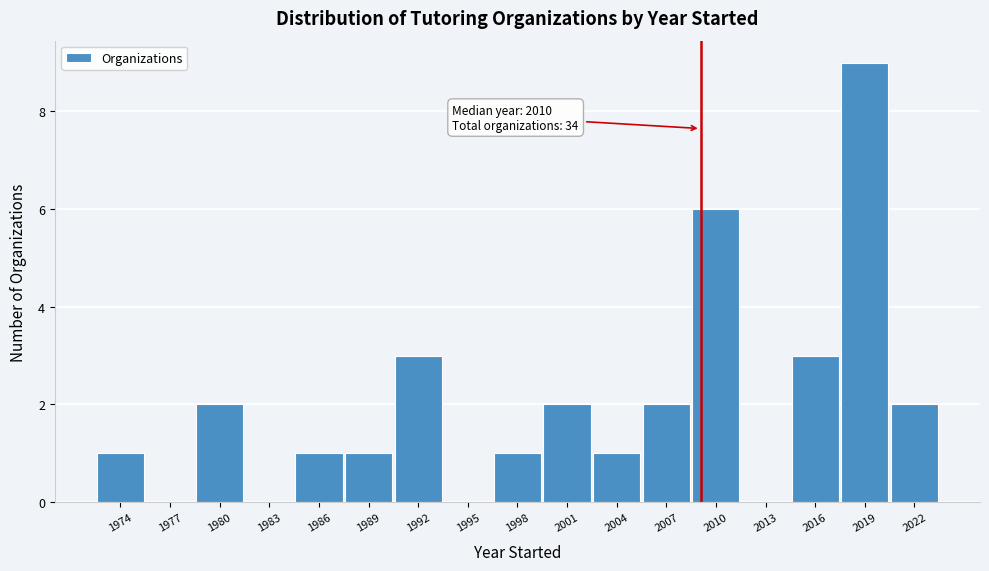

Reading left to right, extract all data points from this chart.

1974=1	1977=0	1980=2	1983=0	1986=1	1989=1	1992=3	1995=0	1998=1	2001=2	2004=1	2007=2	2010=6	2013=0	2016=3	2019=9	2022=2